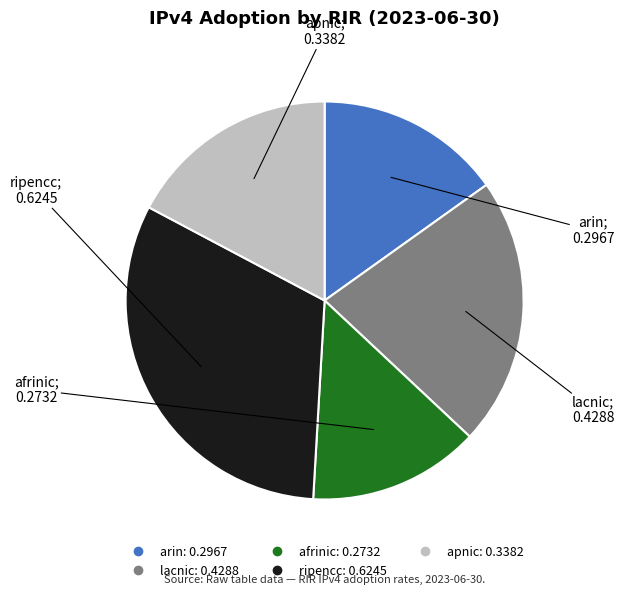

Is ripencc the majority of the pie?

No